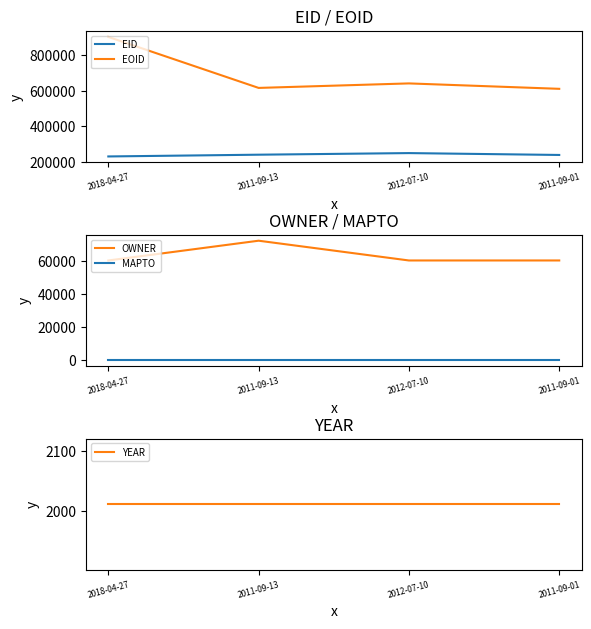

Which category has the highest value across all series?

2018-04-27